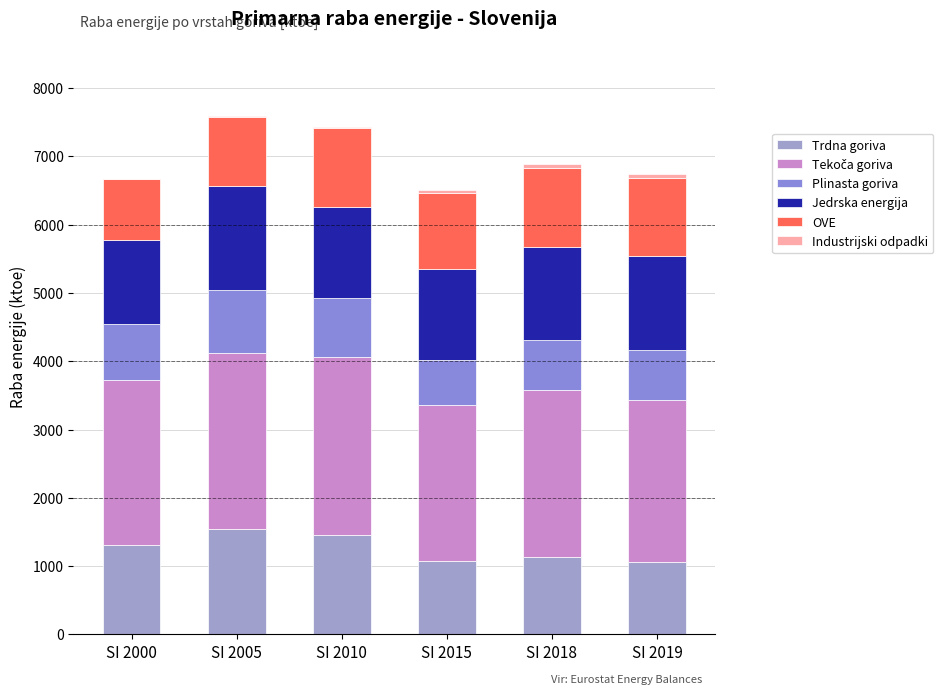

What is the sum of all OVE values?

6485.0